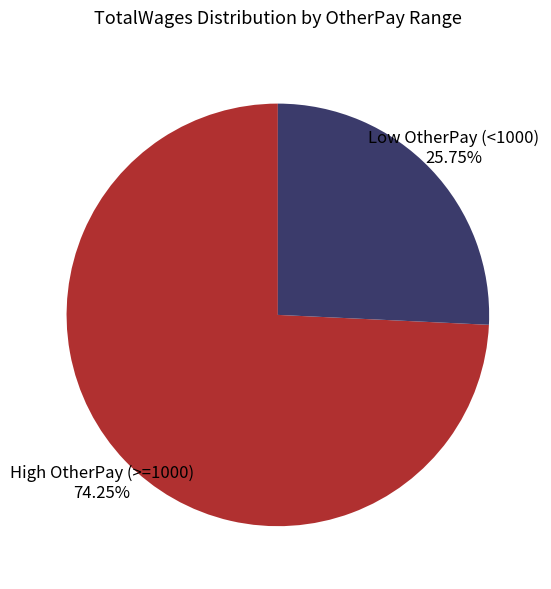

Approximately how many times larger is the value at High OtherPay (>=1000) compared to Low OtherPay (<1000)?

2.9